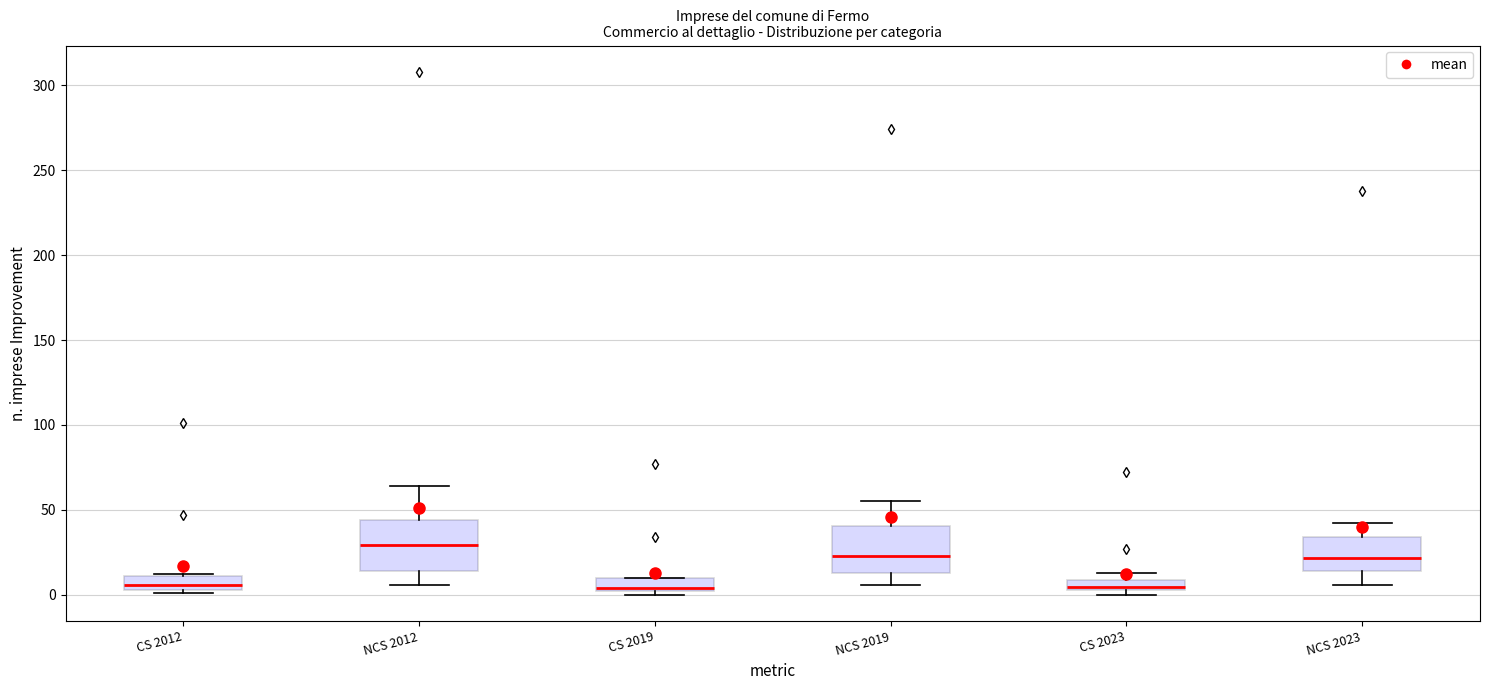

Which box has the highest median line?

NCS 2012